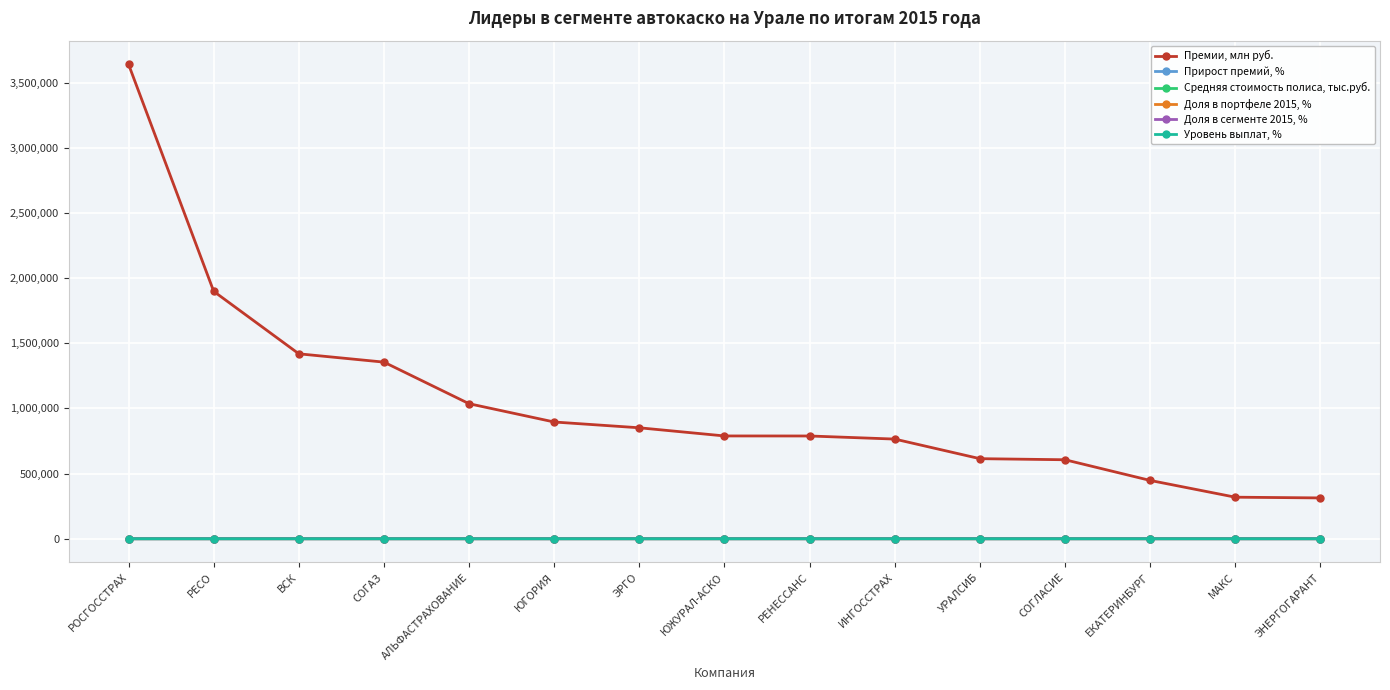

True or false: Уровень выплат, % has more than 1 interior local peaks.

True